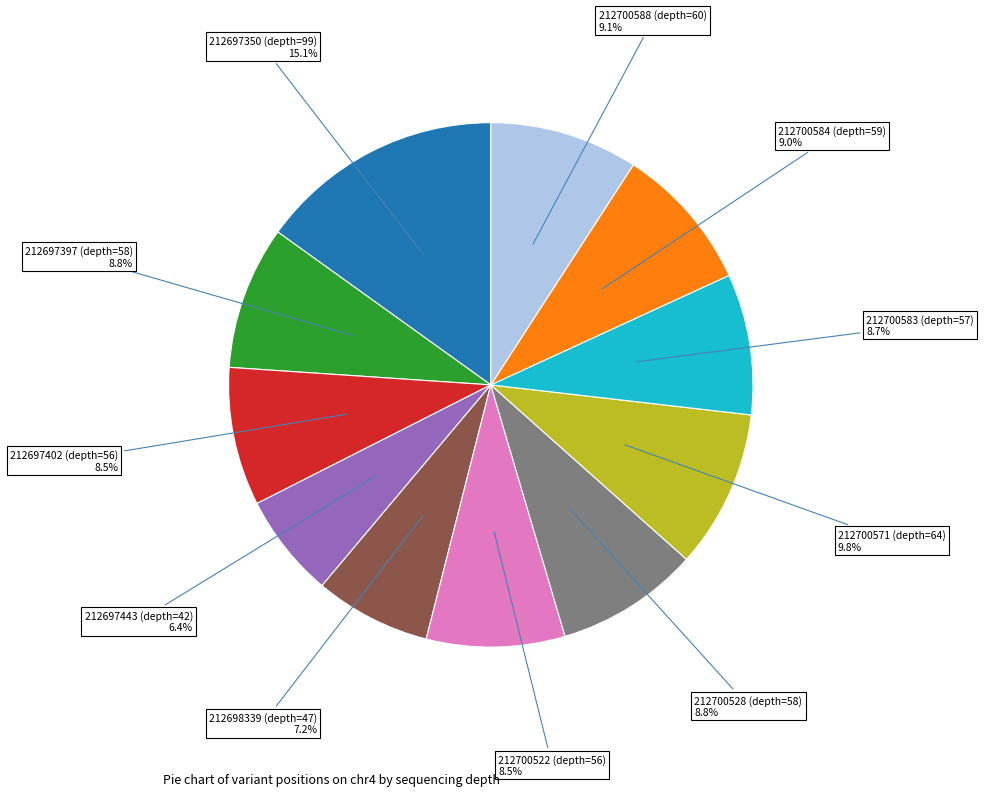

Which slice is the smallest?

212697443 (depth=42)